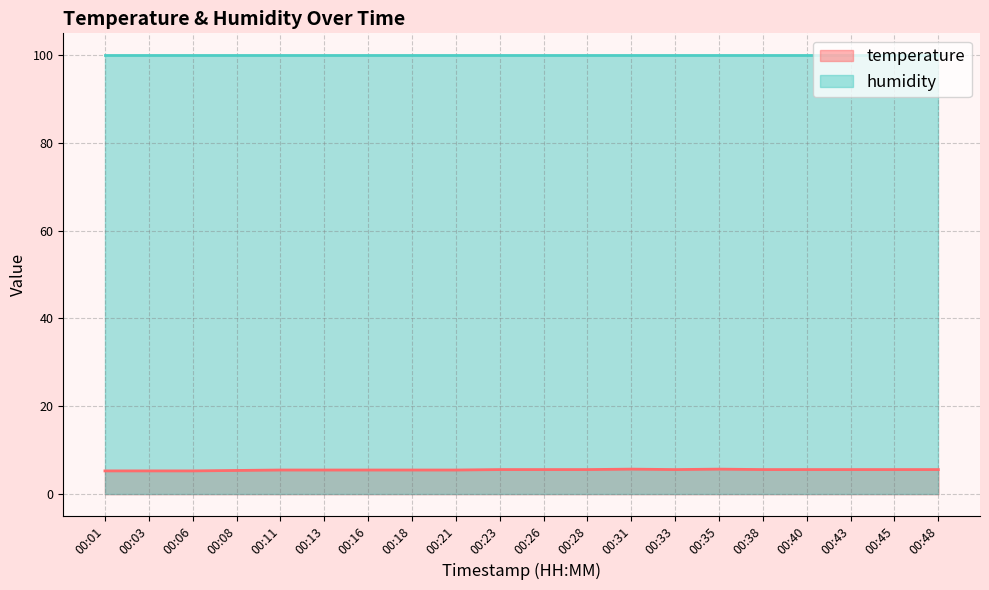

Where is the data nearest to the value 5?

00:01